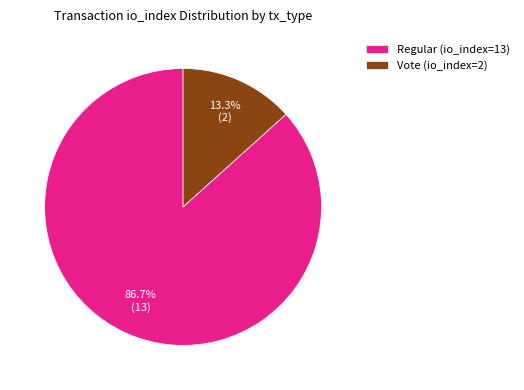

To the nearest percent, what percentage of the pie is Vote (io_index=2)?

13%